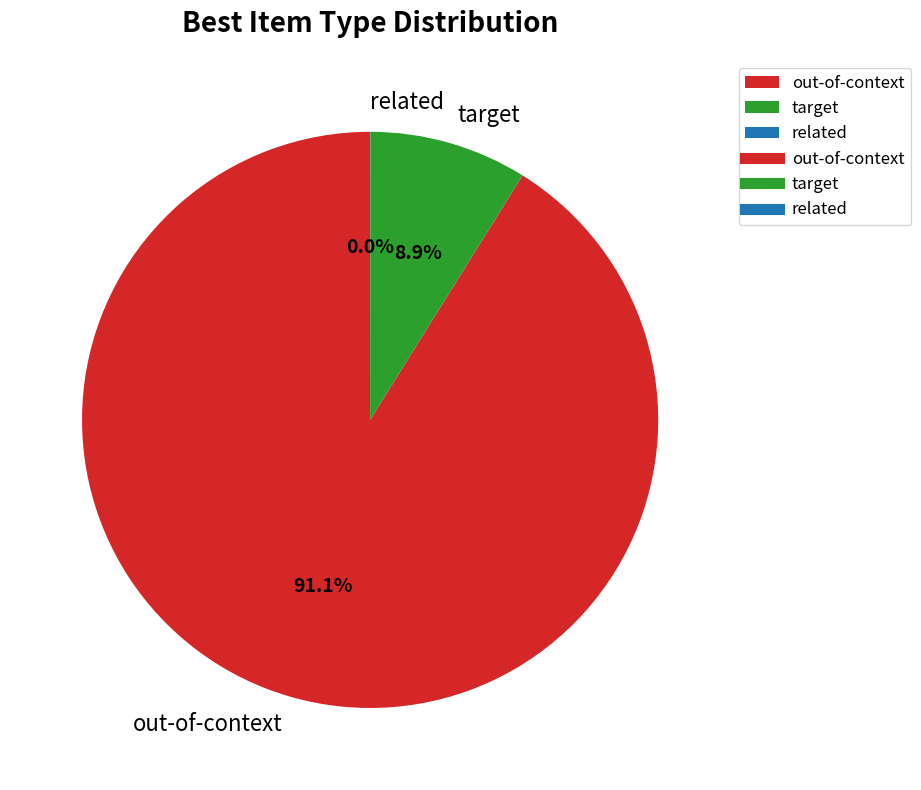

Is it true that target is 9% of the pie?

True